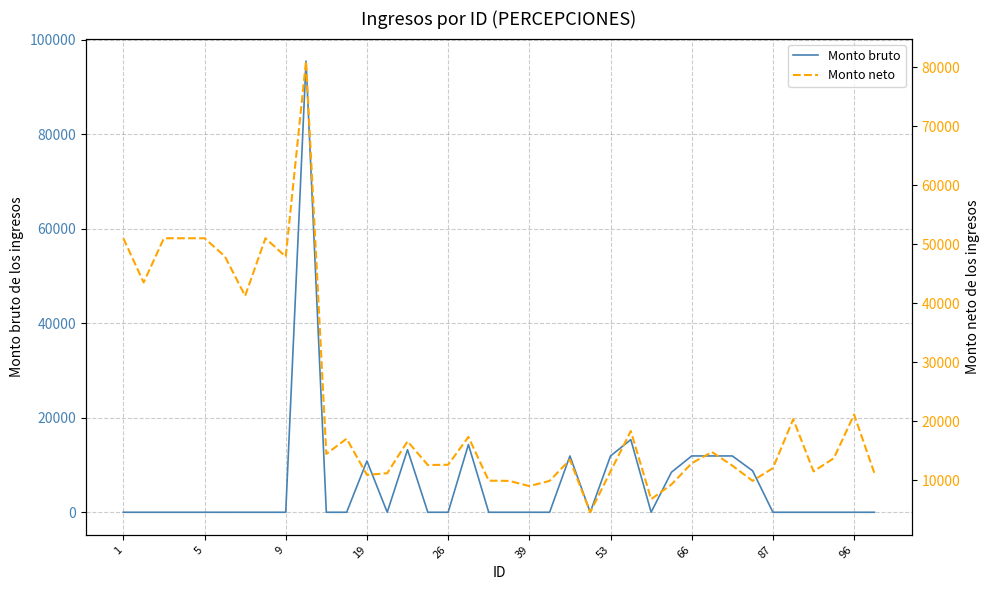

What are all the series names shown in the legend?

Monto bruto, Monto neto